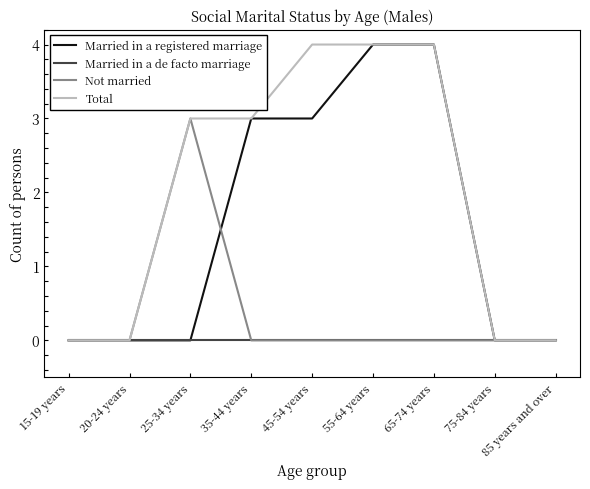

Reading right to left, transcribe all the data shown in this chart.

Married in a registered marriage: 85 years and over=0	75-84 years=0	65-74 years=4	55-64 years=4	45-54 years=3	35-44 years=3	25-34 years=0	20-24 years=0	15-19 years=0
Married in a de facto marriage: 85 years and over=0	75-84 years=0	65-74 years=0	55-64 years=0	45-54 years=0	35-44 years=0	25-34 years=0	20-24 years=0	15-19 years=0
Not married: 85 years and over=0	75-84 years=0	65-74 years=0	55-64 years=0	45-54 years=0	35-44 years=0	25-34 years=3	20-24 years=0	15-19 years=0
Total: 85 years and over=0	75-84 years=0	65-74 years=4	55-64 years=4	45-54 years=4	35-44 years=3	25-34 years=3	20-24 years=0	15-19 years=0